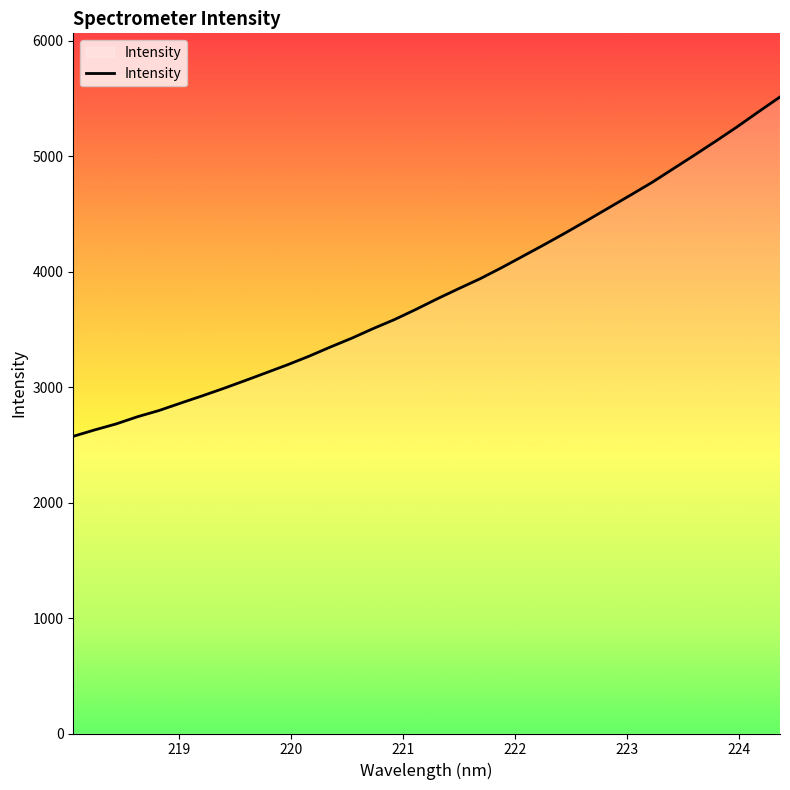

What is the maximum value shown in the chart?

5512.1